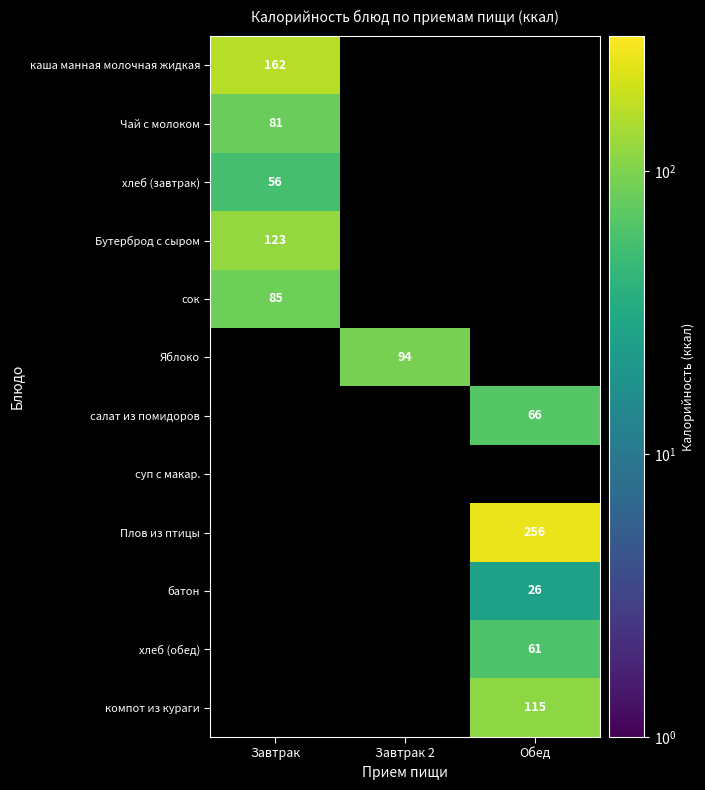

Is it true that салат из помидоров equals 66 at Обед?

True